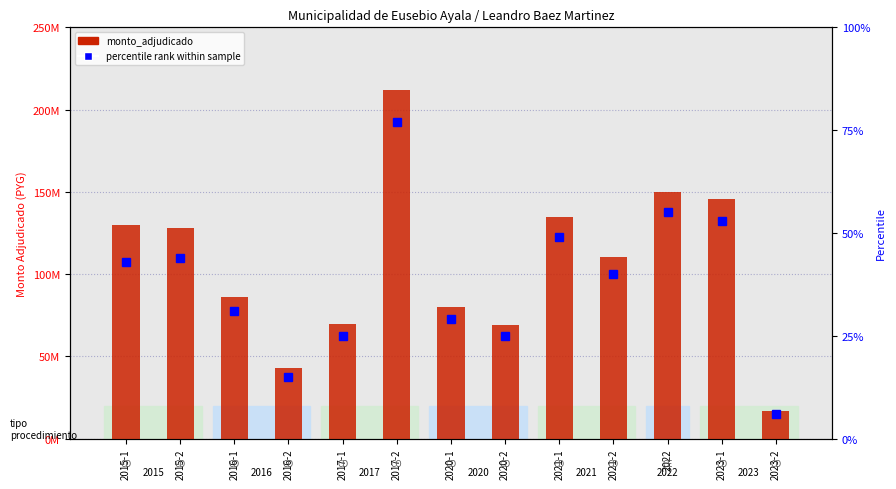

Rank the categories by percentile rank within sample value from lowest to highest.

2023-2, 2016-2, 2017-1, 2020-2, 2020-1, 2016-1, 2021-2, 2015-1, 2015-2, 2021-1, 2023-1, 2022, 2017-2